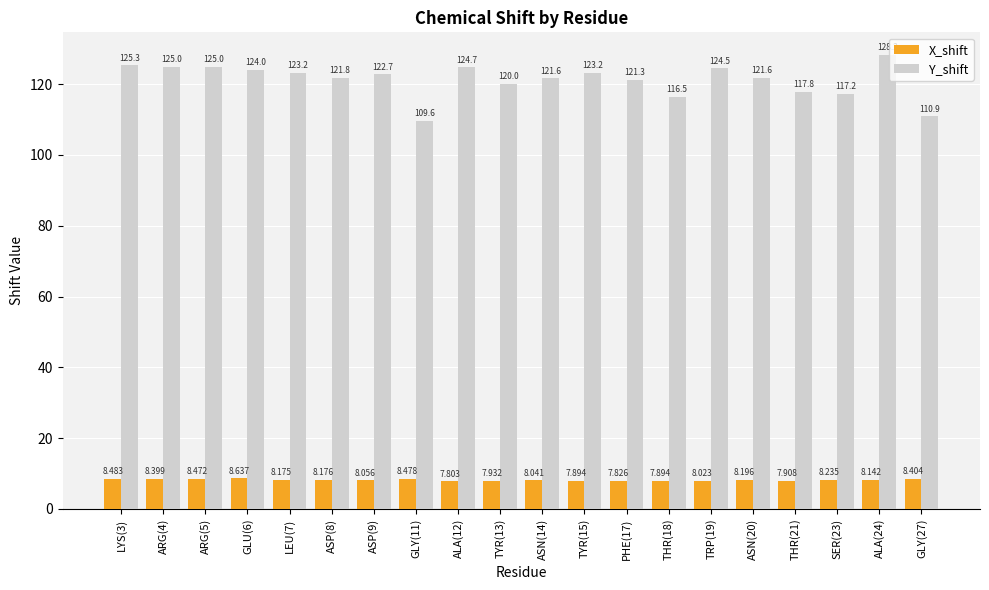

Between ARG(4) and PHE(17), which series saw the biggest shift?

Y_shift